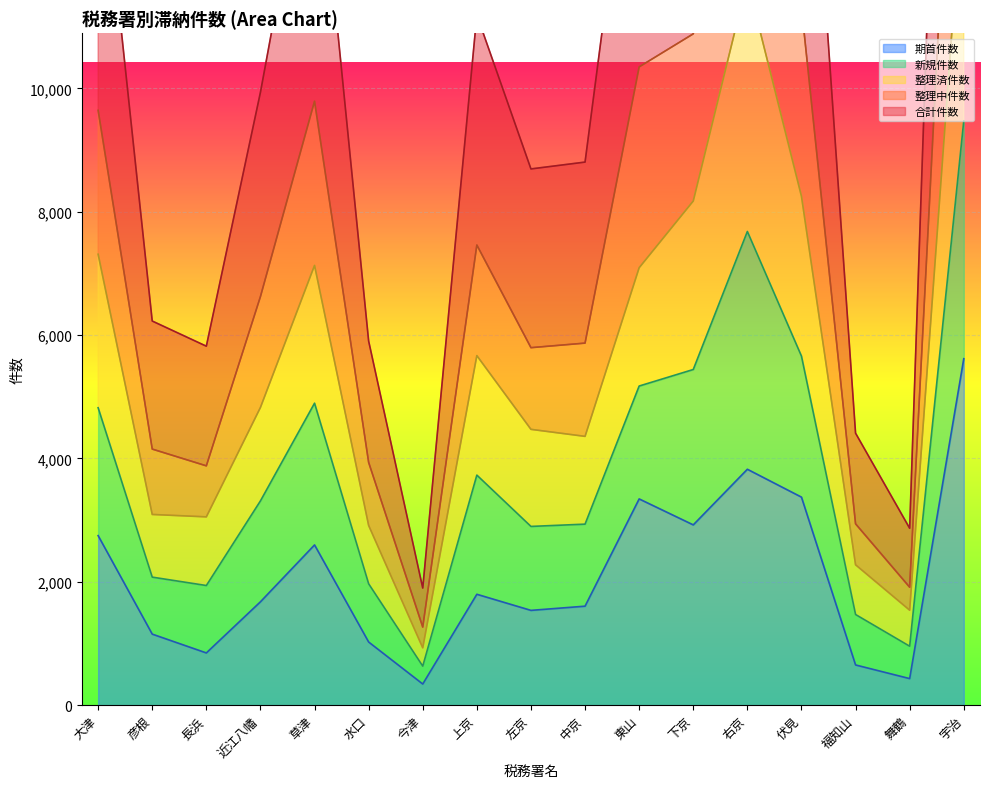

True or false: 期首件数 has a value of 5617 at 宇治.

True